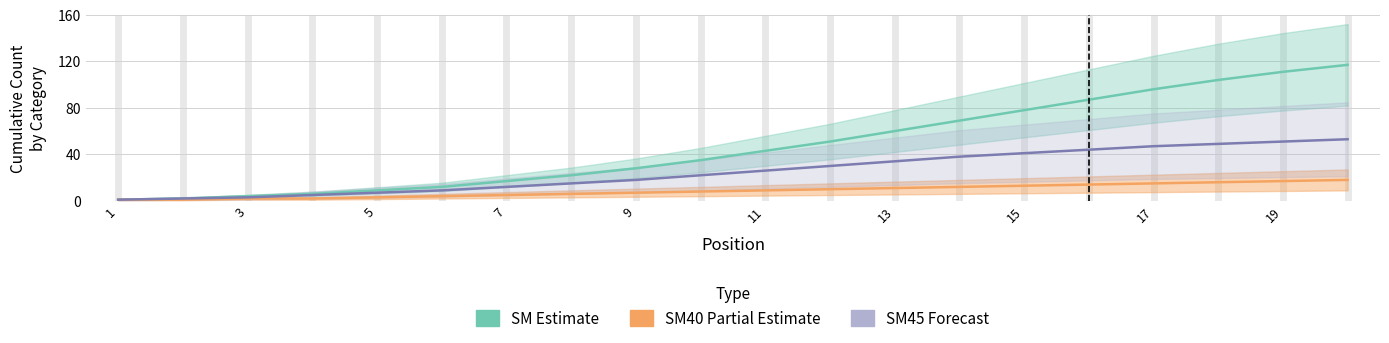

True or false: SM (Estimate) has more than 1 points higher than both neighbors.

False